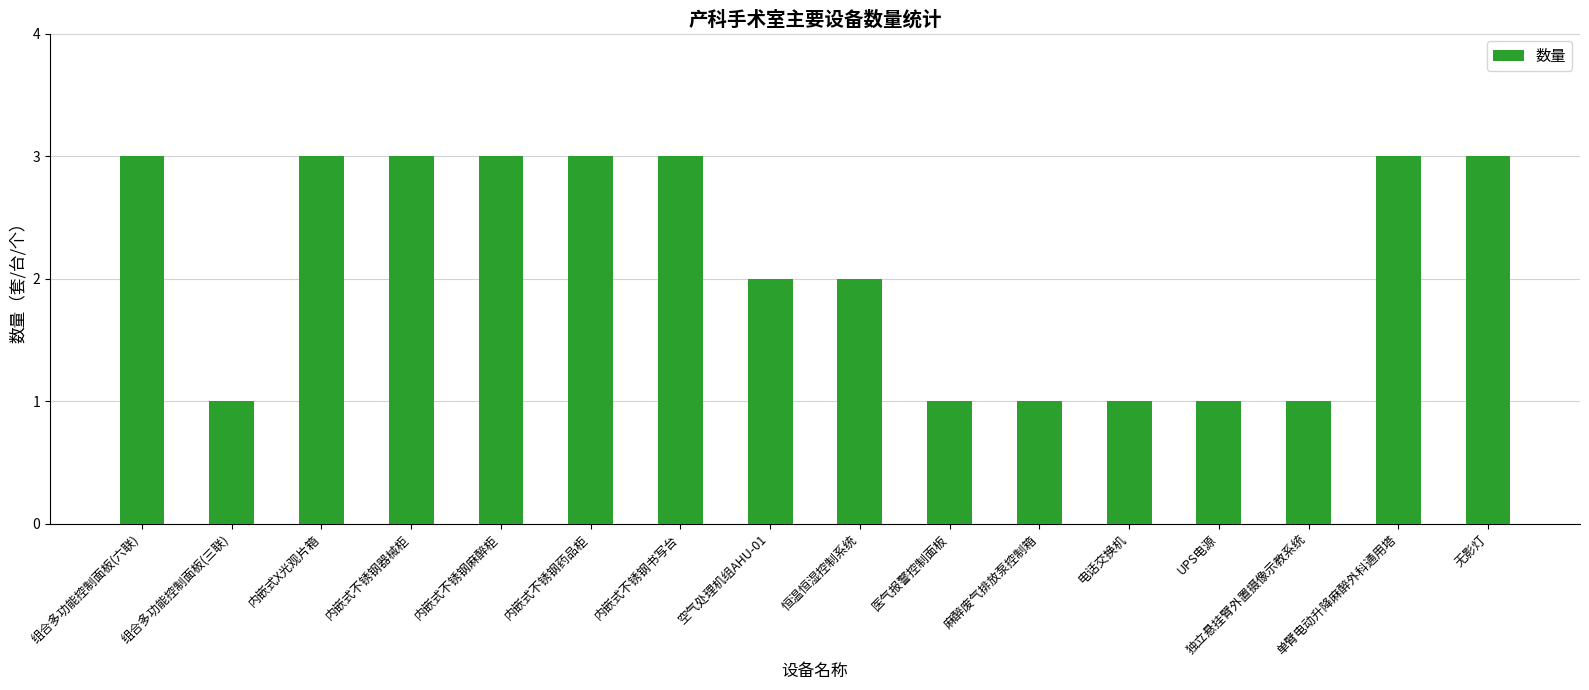

Approximately how many times larger is the value at 麻醉废气排放泵控制箱 compared to 无影灯?

0.3